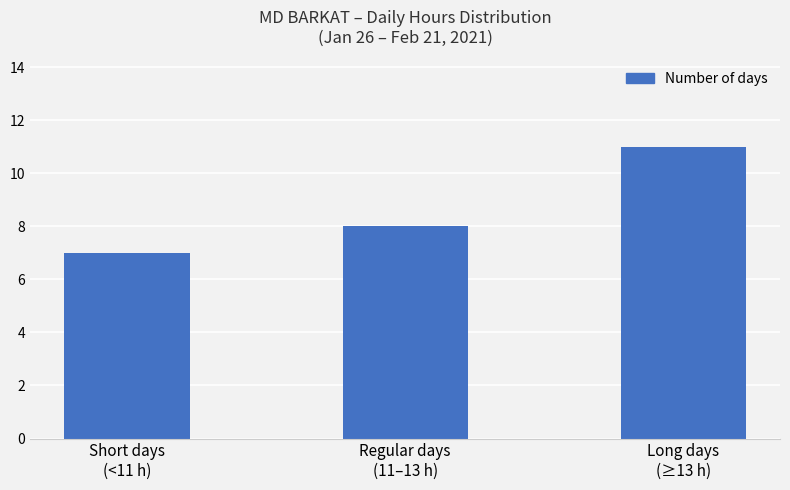

What is the difference between the maximum and minimum values?

4